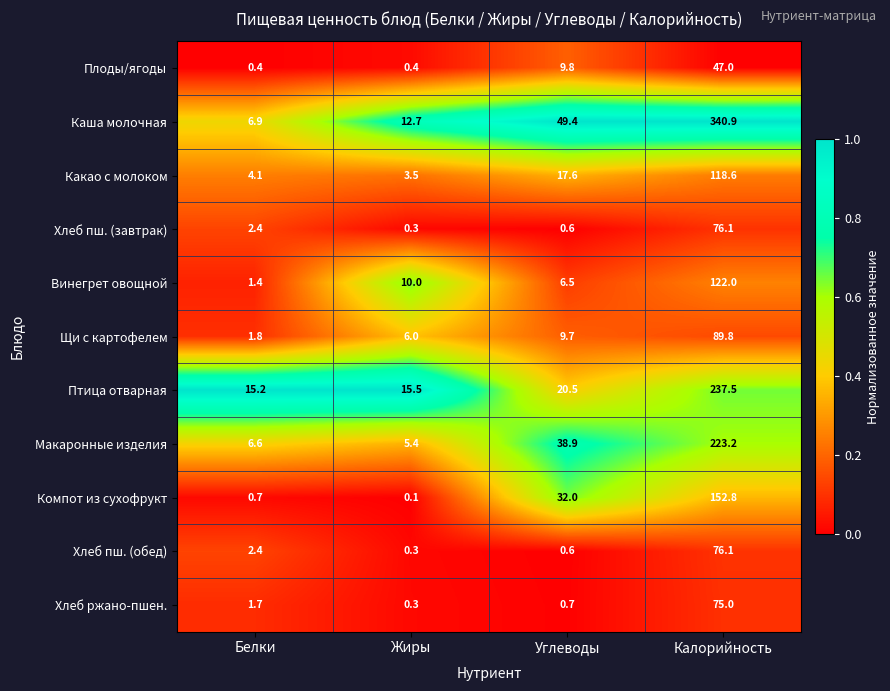

Which series has the largest range (max minus min)?

Каша молочная